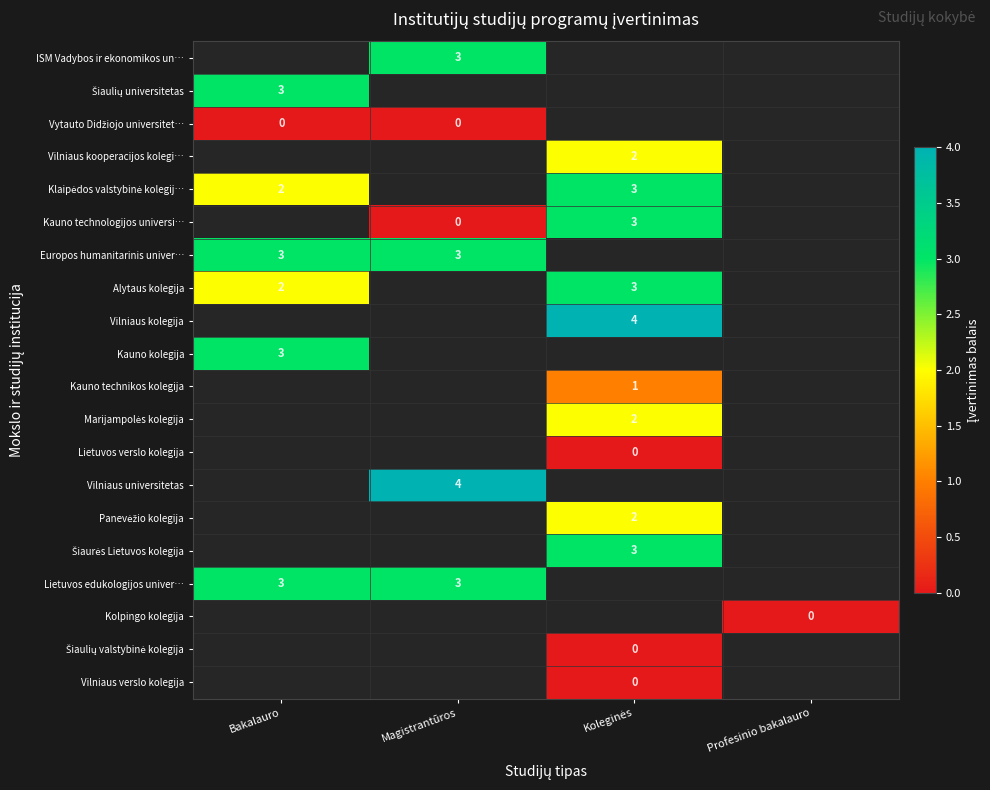

The value of ISM Vadybos ir ekonomikos un… at Magistrantūros is 3. True or false?

True